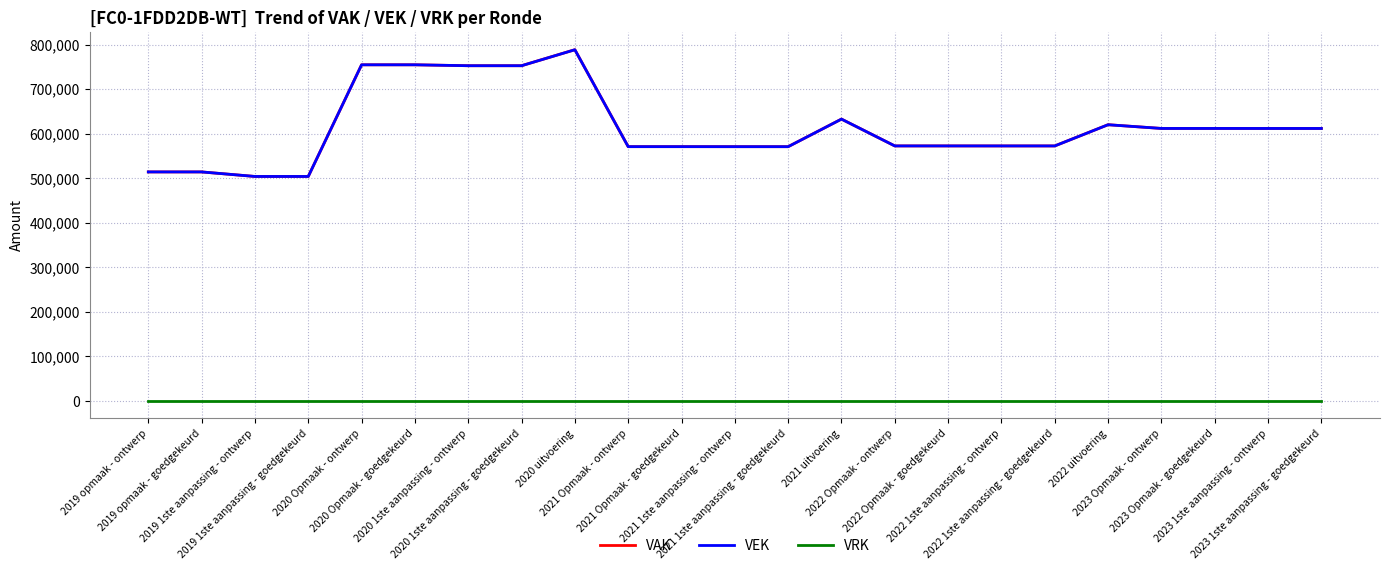

True or false: VRK and VEK cross at least once.

False